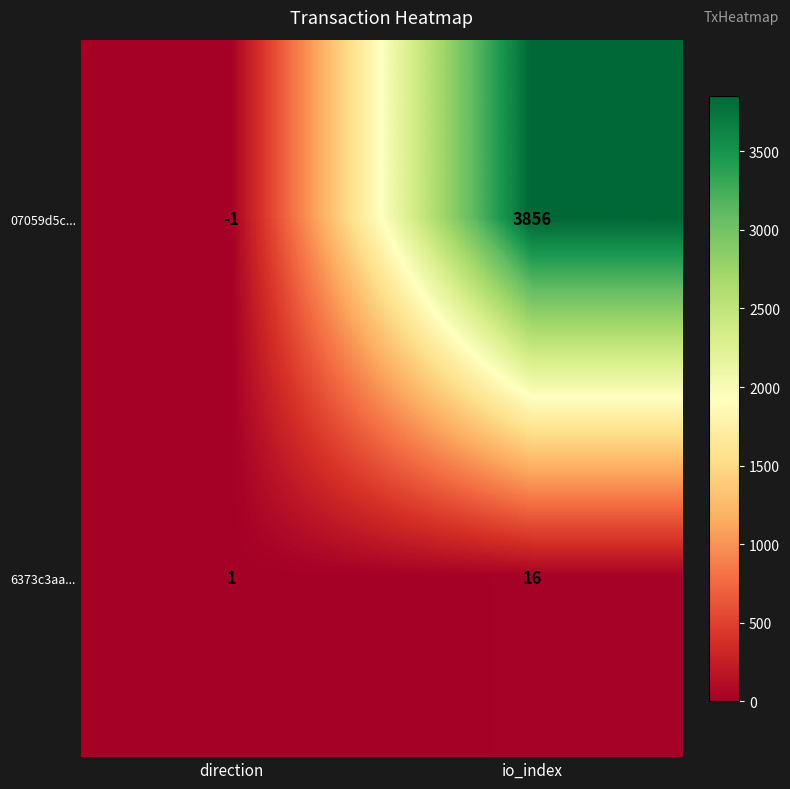

Which category has the lowest value across all series?

direction